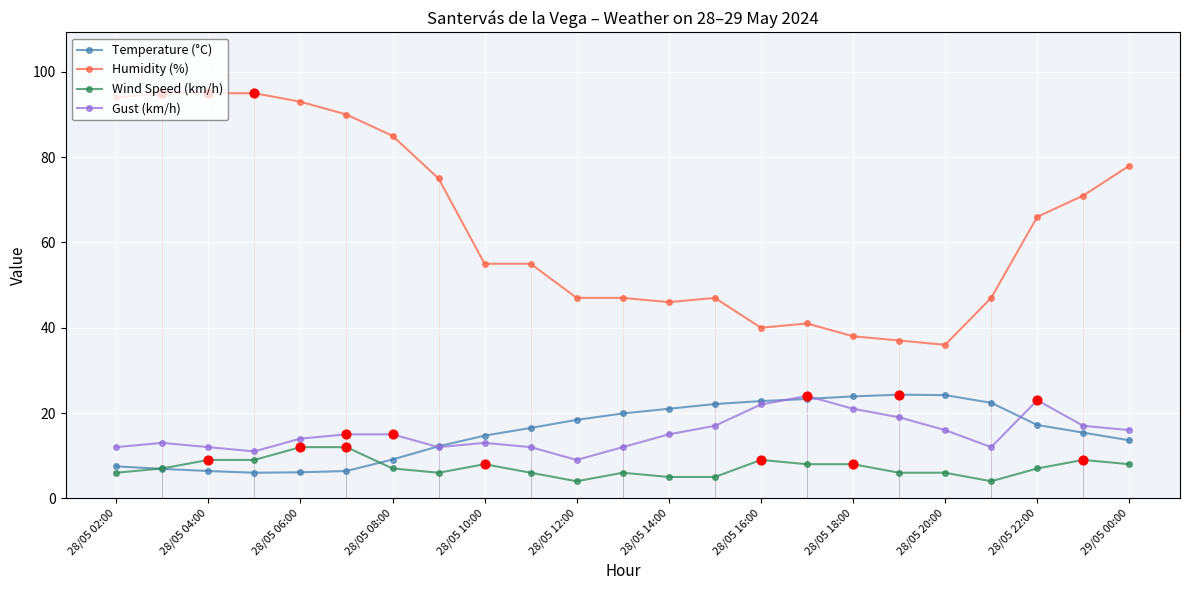

At how many categories does at least one series exceed 7?

23